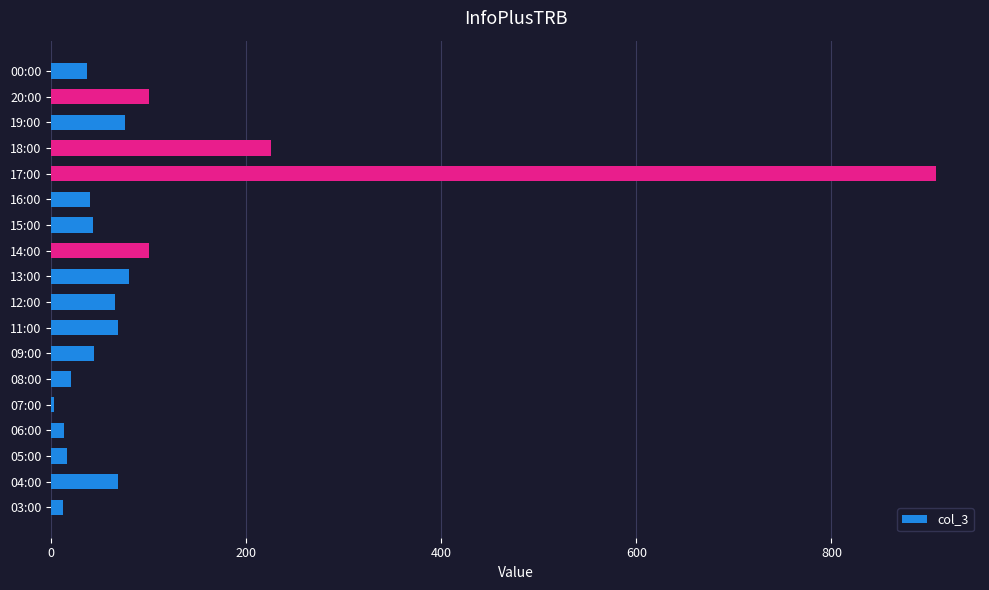

How many bars are there in total?

18